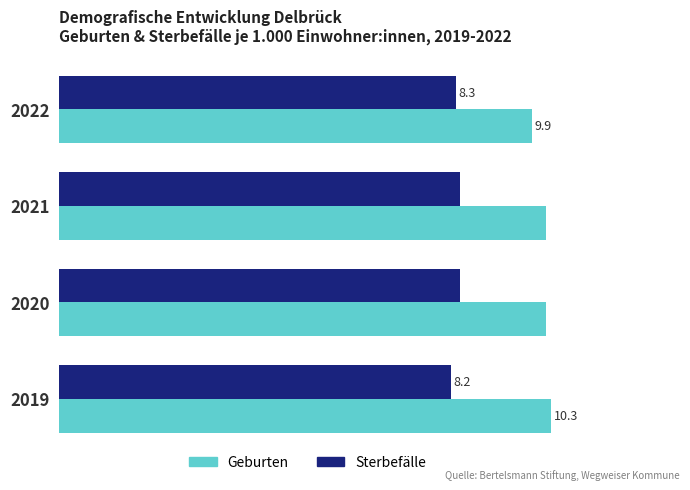

Which series has the largest range (max minus min)?

Geburten